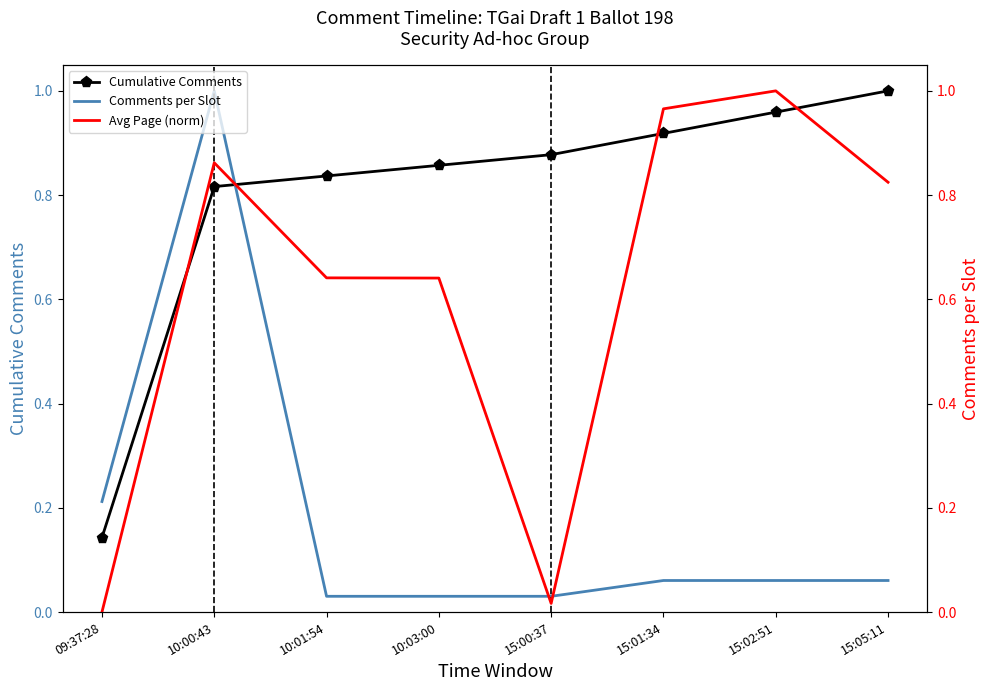

How many lines are shown in the chart?

3